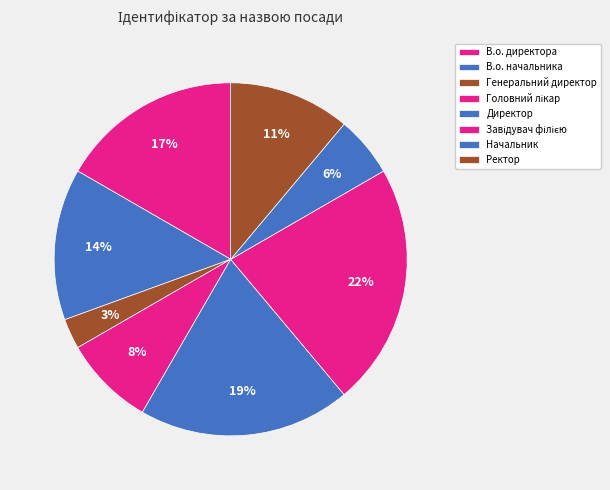

True or false: Ректор accounts for 11% of the total.

True